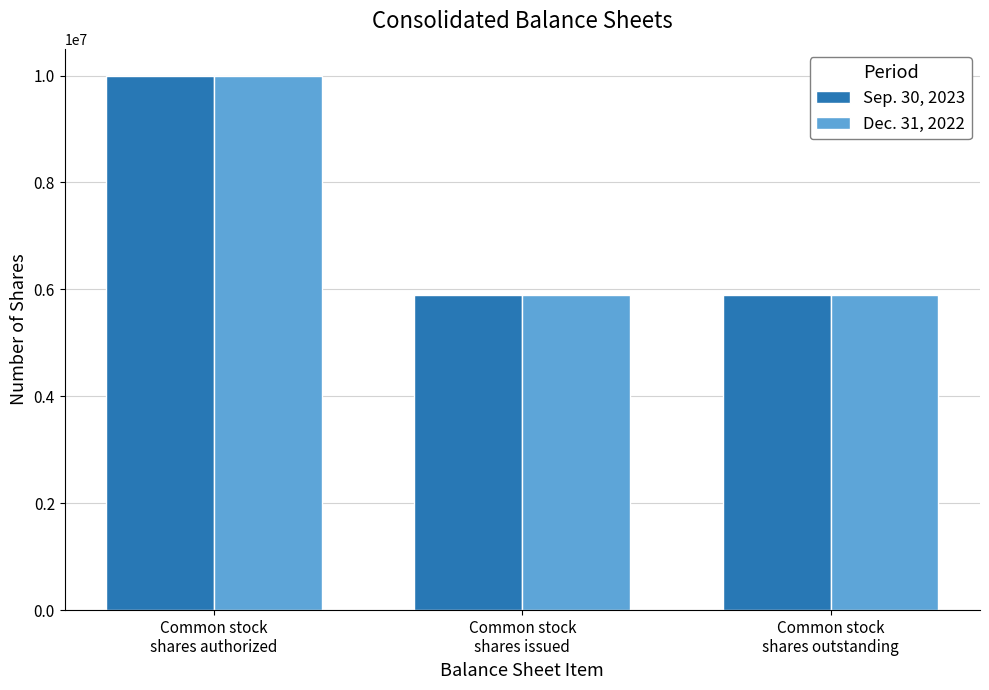

Which series has the widest spread of values?

Dec. 31, 2022